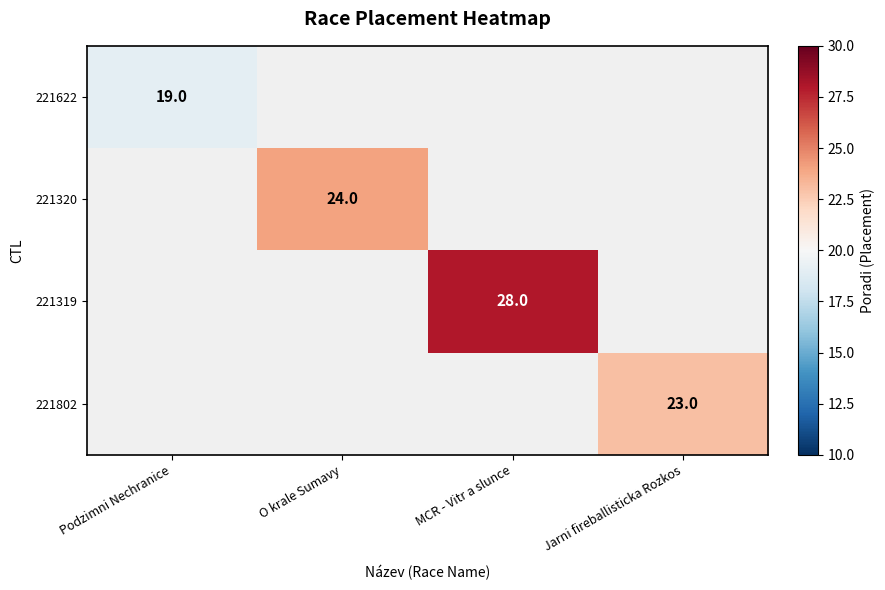

True or false: 221802 has a value of 40.7 at Jarni fireballisticka Rozkos.

False